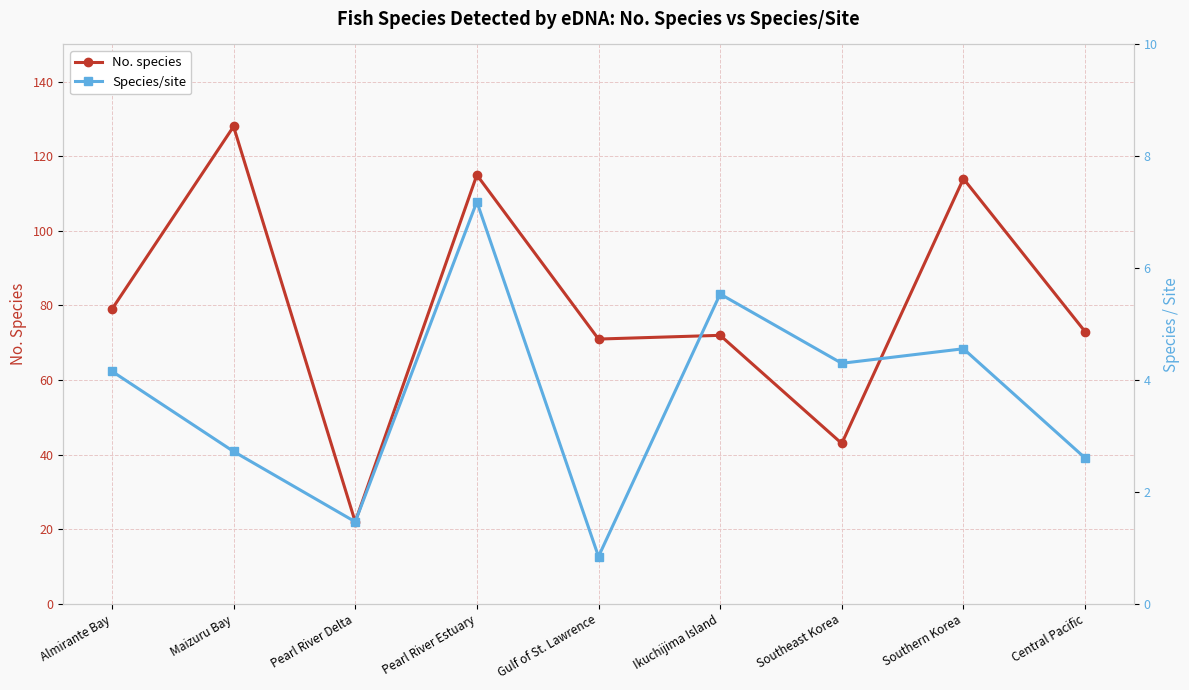

Reading right to left, extract all data points from this chart.

No. species: 73.0	114.0	43.0	72.0	71.0	115.0	22.0	128.0	79.0
Species/site: 2.6	4.6	4.3	5.5	0.8	7.2	1.5	2.7	4.2